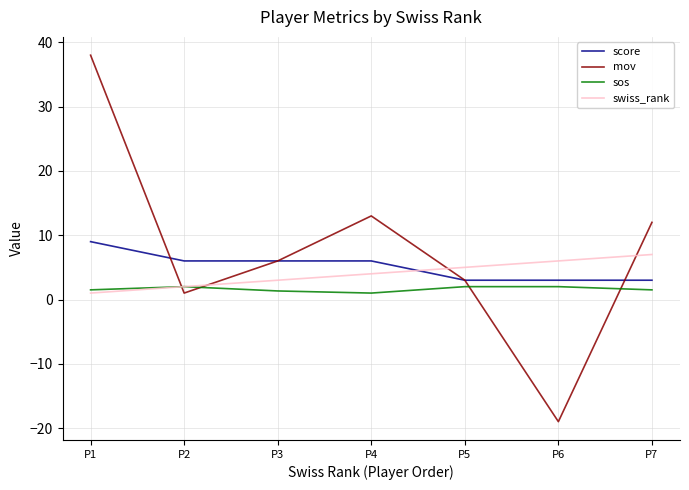

What is the average value of the mov series?

7.7